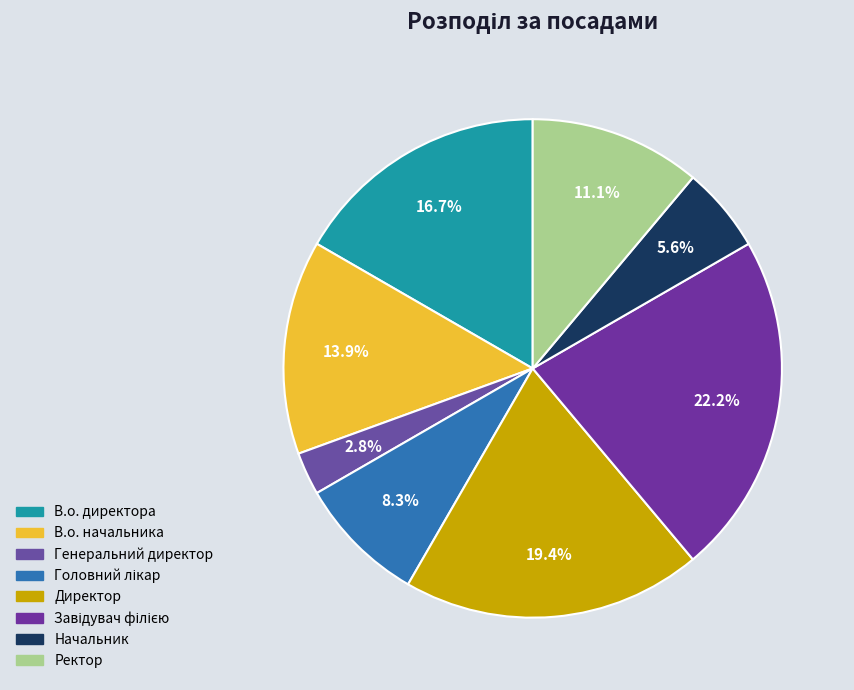

Does any single category account for the majority?

No